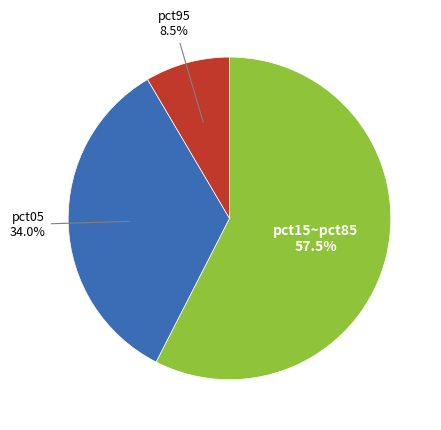

Is there a majority slice in this chart?

Yes